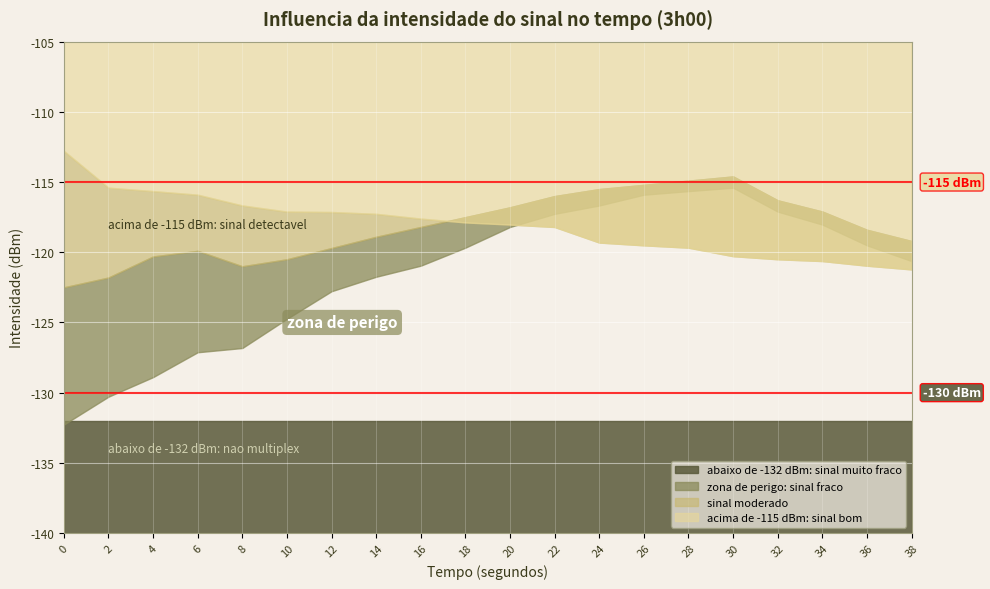

The intensity_min series shows -162.1 at 14. True or false?

False